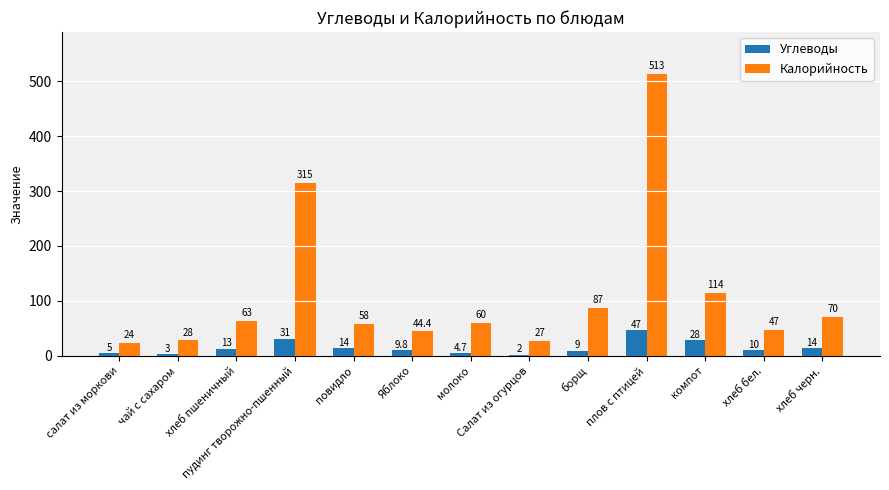

What is the sum of all Углеводы values?

190.5